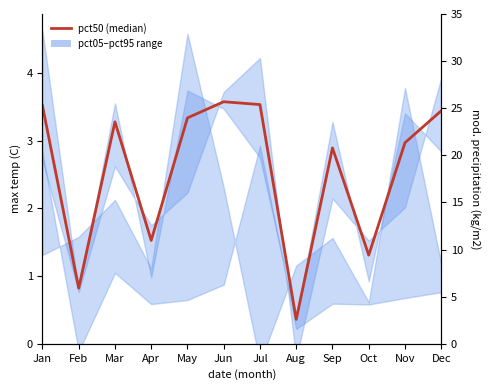

What is the ratio of the value at Mar to the value at Sep?

1.1